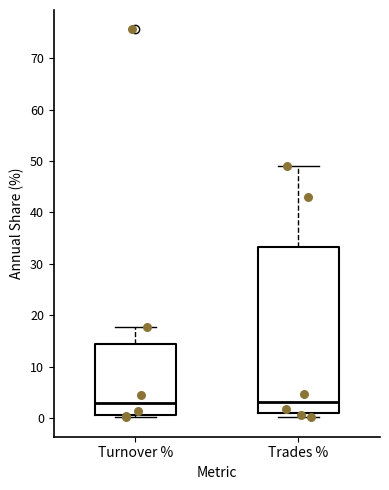

Comparing the boxes themselves (not the whiskers), which one is the tallest?

Trades %